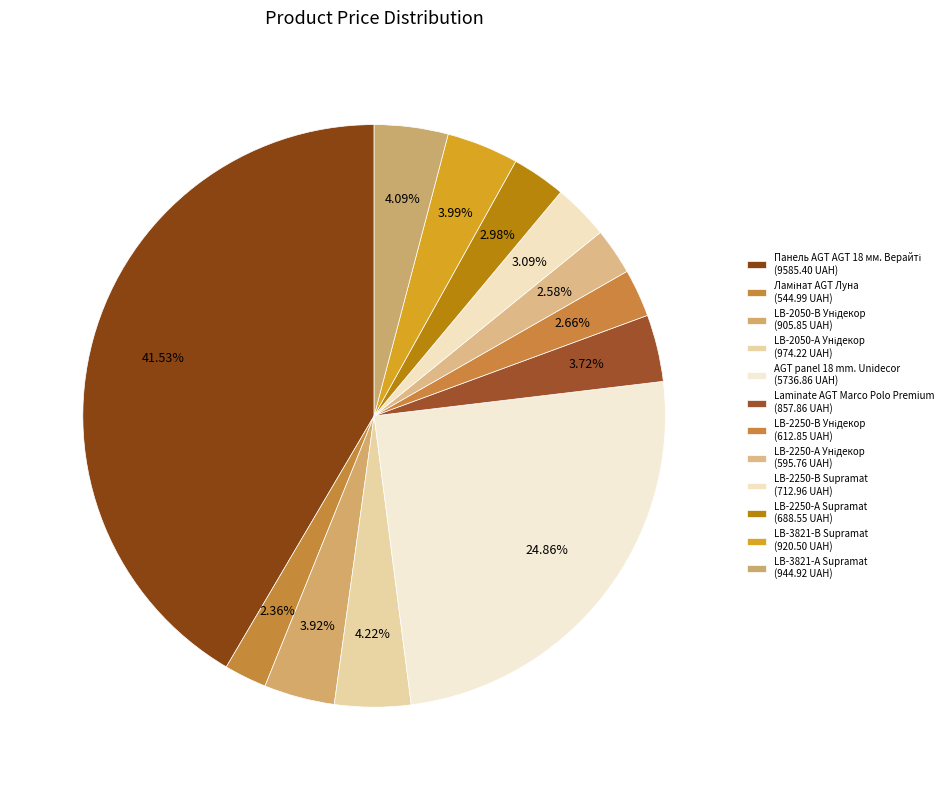

Count the number of slices in the pie.

12